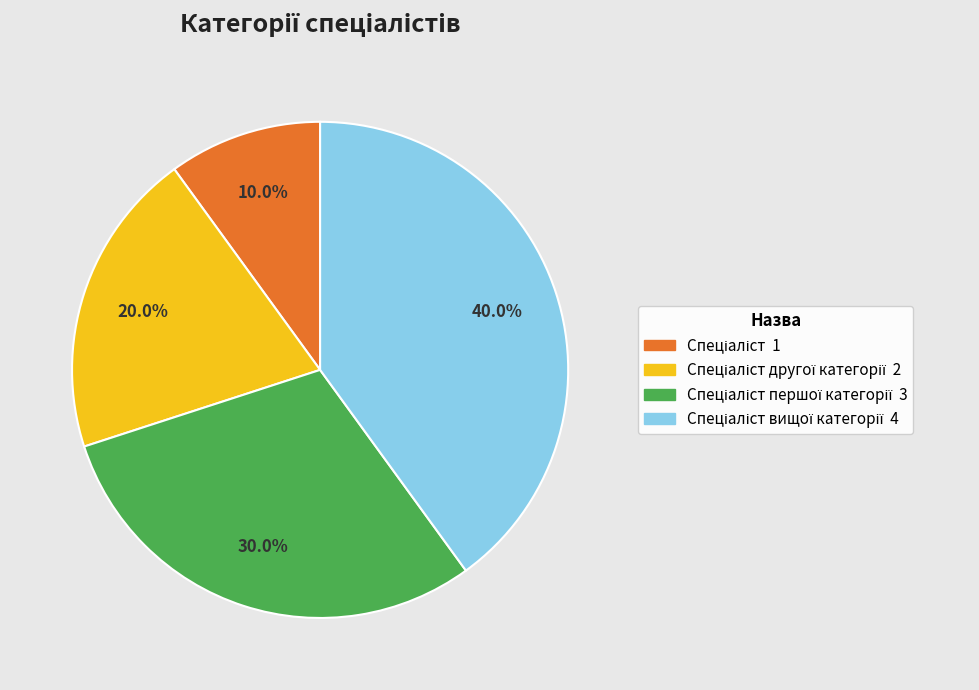

Is there any slice that represents more than half of the pie?

No